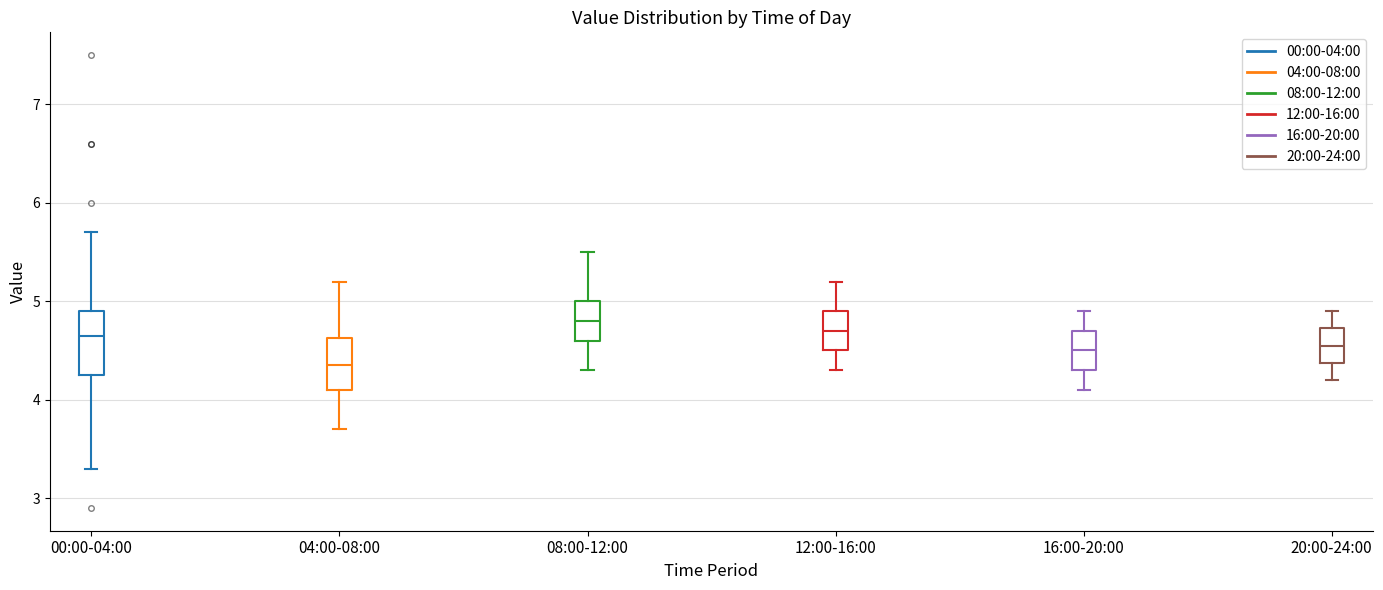

Reading left to right, transcribe this box plot: for each box, give where its median line is, the range the box spans, and where its two whiskers end, as read against the y-axis. The values are not printed on the chart, so give them approximately, as read against the axis.

00:00-04:00: median 4.7, box 4.3 to 4.9, whiskers 3.3 to 5.7
04:00-08:00: median 4.4, box 4.1 to 4.6, whiskers 3.7 to 5.2
08:00-12:00: median 4.8, box 4.6 to 5.0, whiskers 4.3 to 5.5
12:00-16:00: median 4.7, box 4.5 to 4.9, whiskers 4.3 to 5.2
16:00-20:00: median 4.5, box 4.3 to 4.7, whiskers 4.1 to 4.9
20:00-24:00: median 4.6, box 4.4 to 4.7, whiskers 4.2 to 4.9